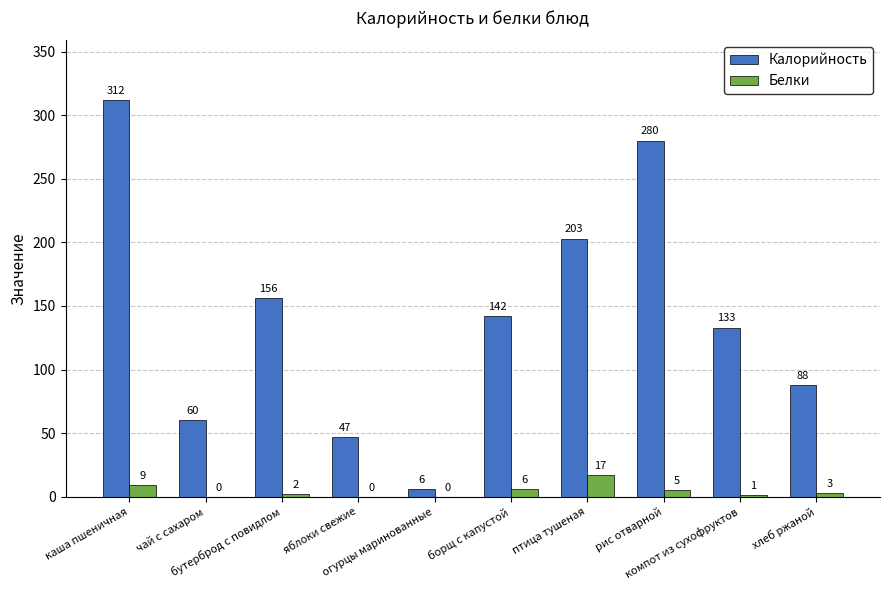

How many groups of bars are there?

10